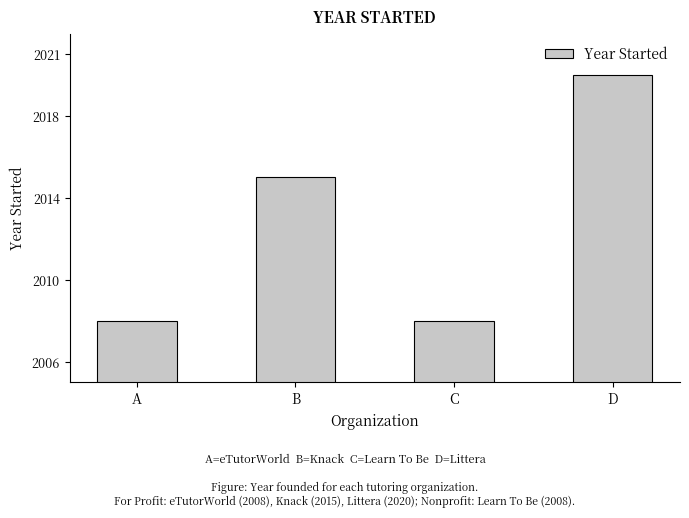

What is the smallest value displayed?

2008